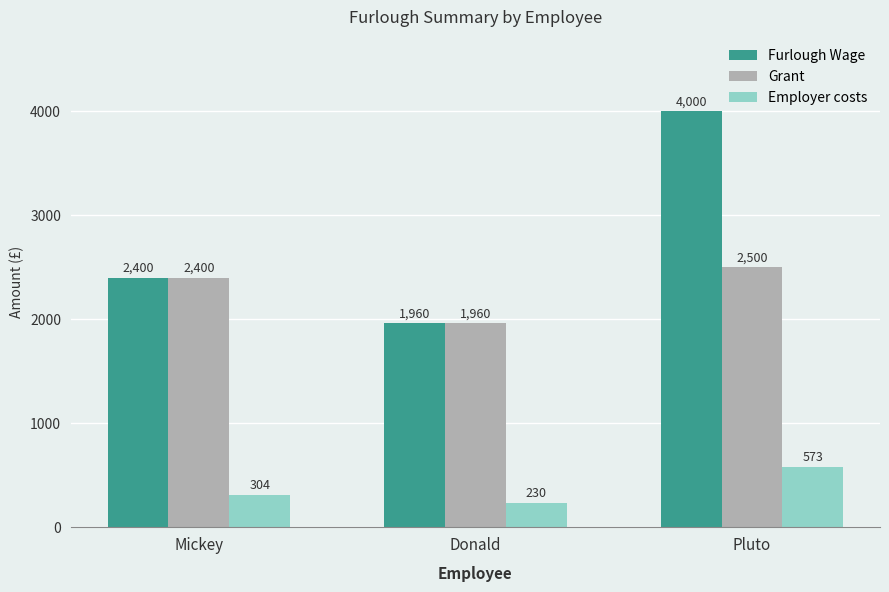

What is the total value across all series at Mickey?

5104.0